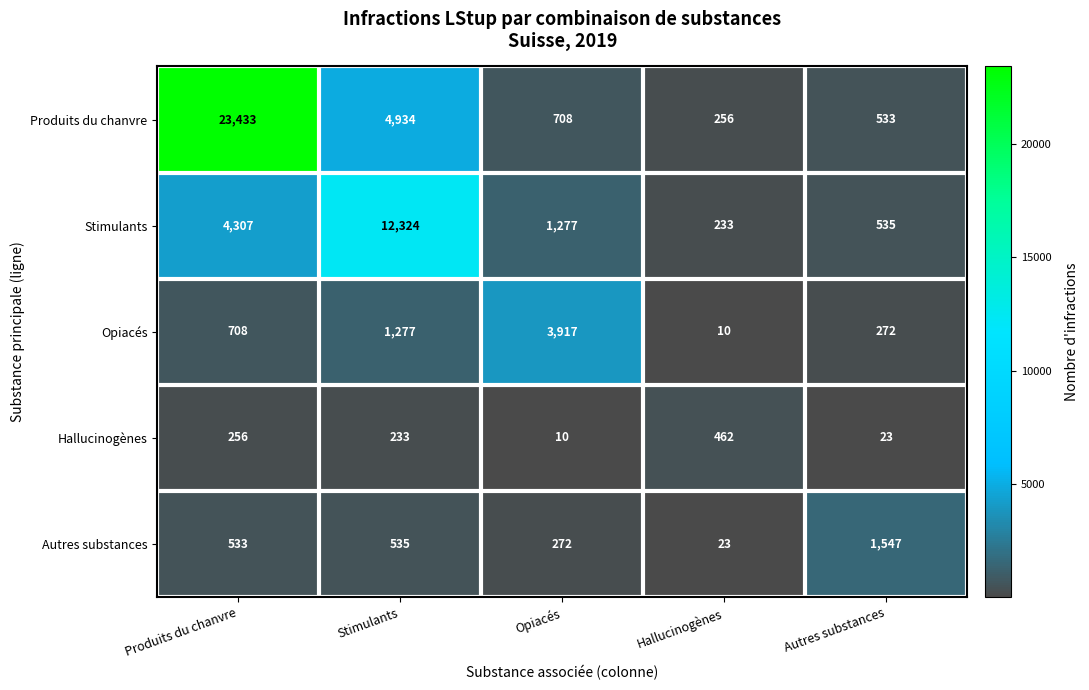

The Hallucinogènes series shows 808 at Hallucinogènes. True or false?

False